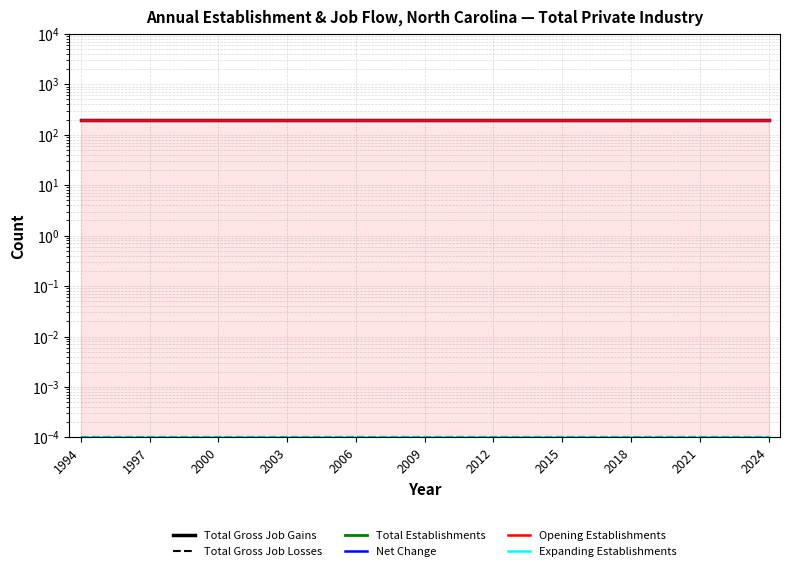

What is the value of the Total Establishments point at the 16th from the left?

200.0